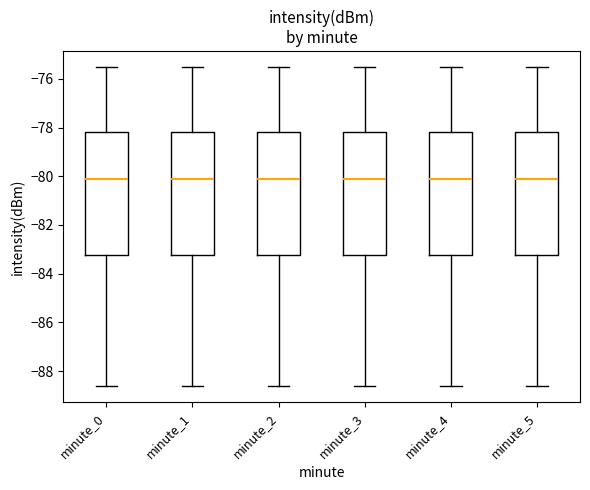

Where is the lower edge of the box for minute_4 on the y-axis? The values are not printed on the chart, so give them approximately, as read against the axis.

-83.2